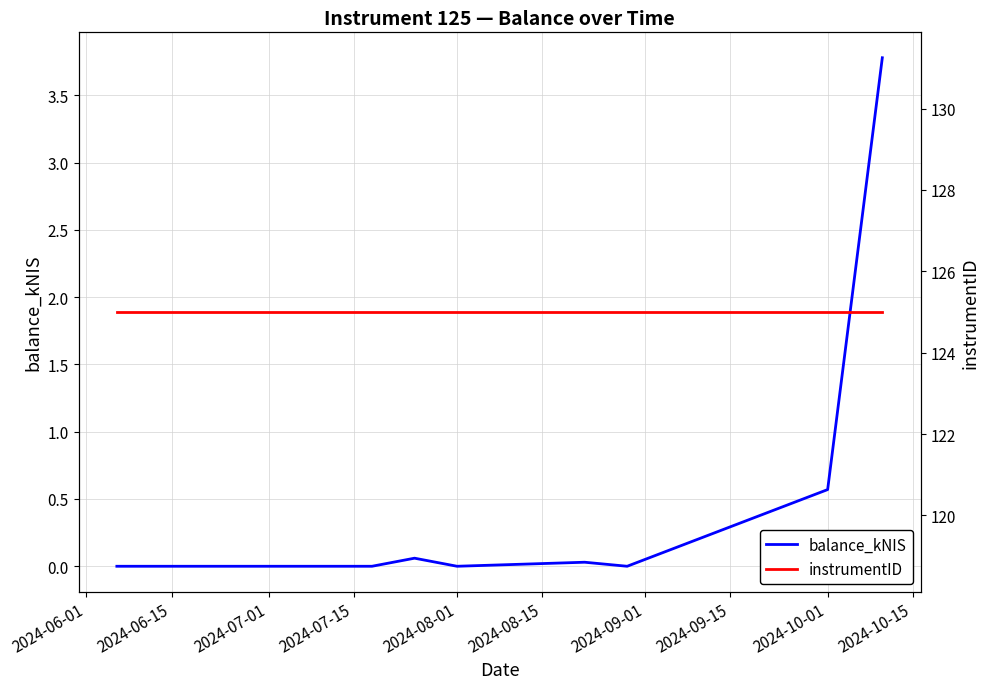

Where is balance_kNIS nearest to the value 1?

2024-10-01